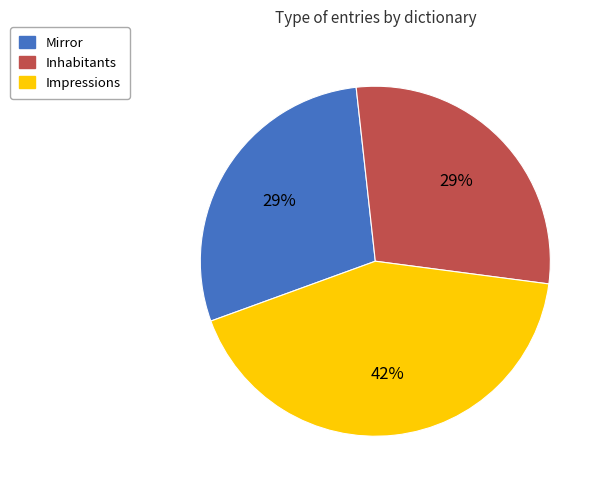

Count the number of slices in the pie.

3